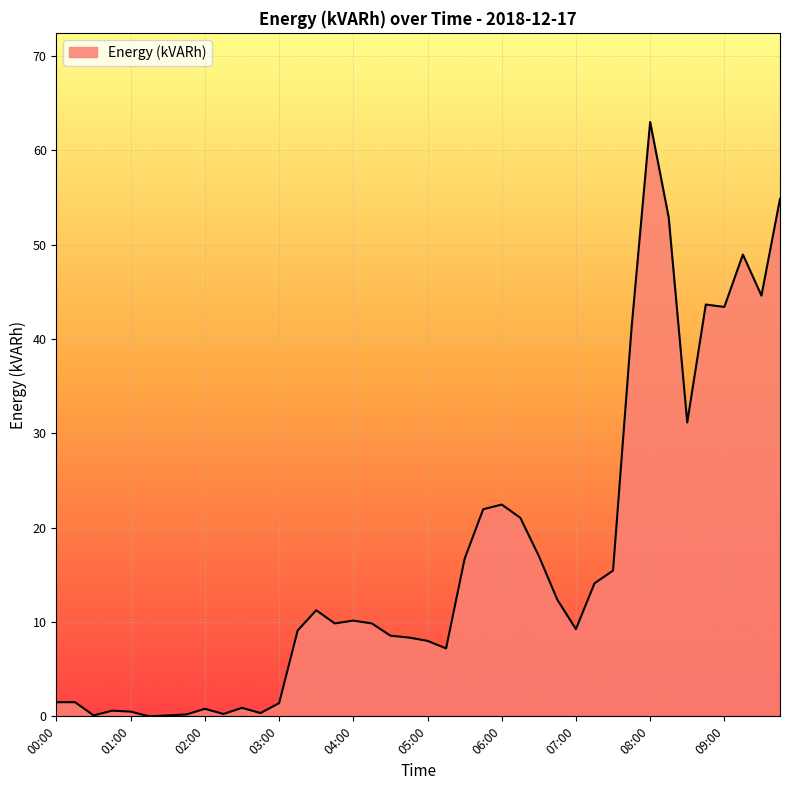

What is the difference between the maximum and minimum values?

63.0